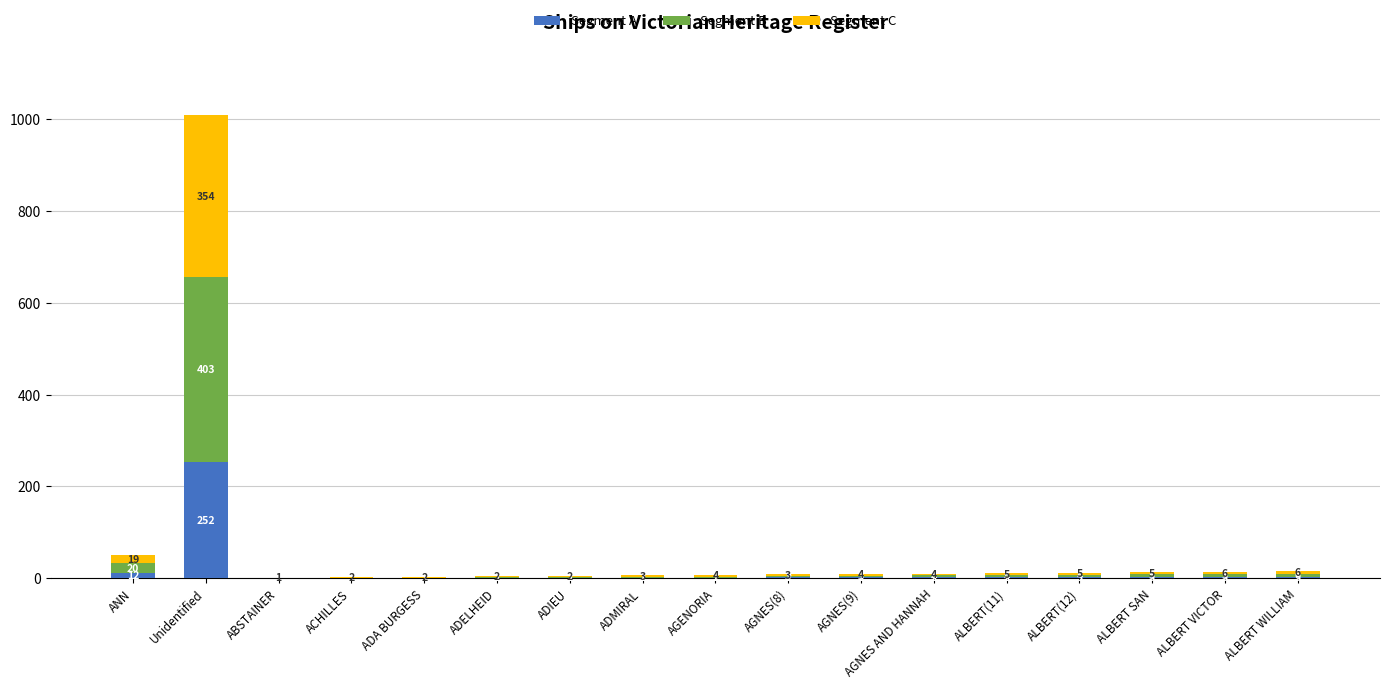

What is the maximum value for Segment A?

252